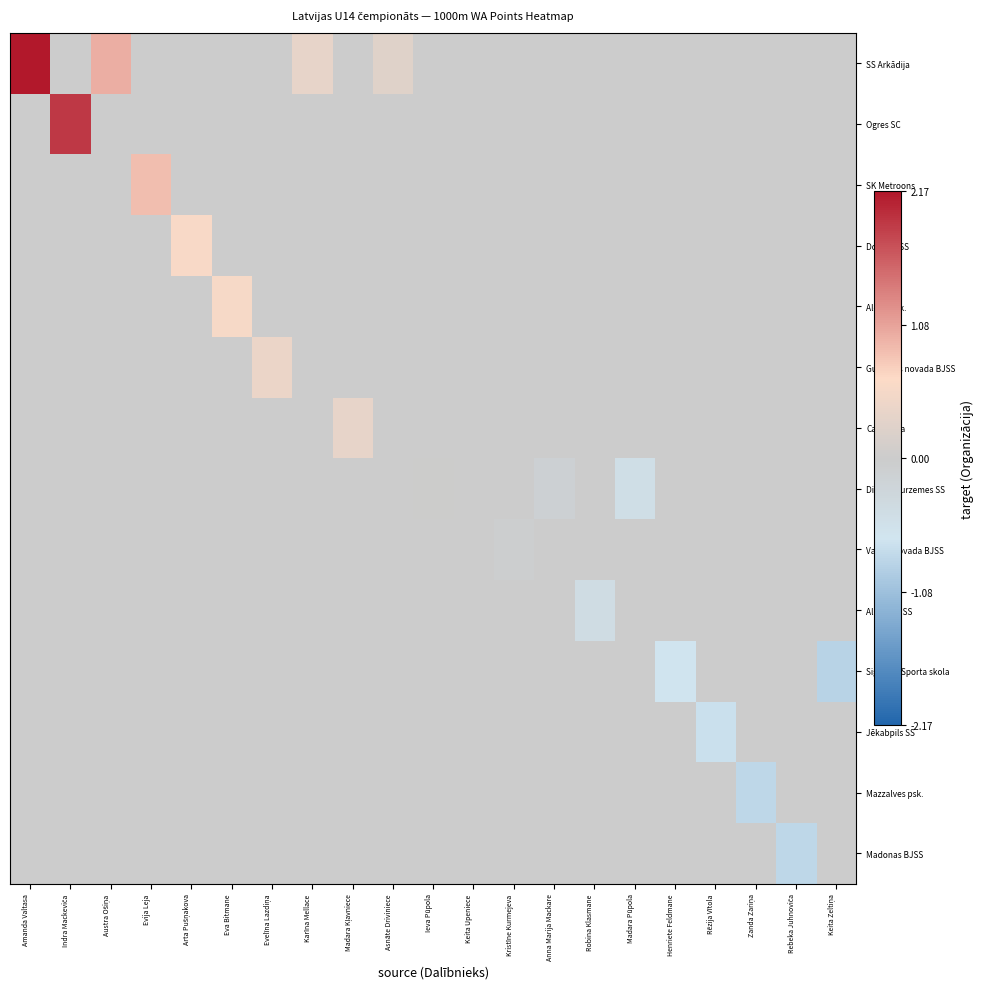

Is the value of Alojas vsk. at Amanda Valtasa greater than the value of Siguldas Sporta skola at Rēzija Vītola?

No